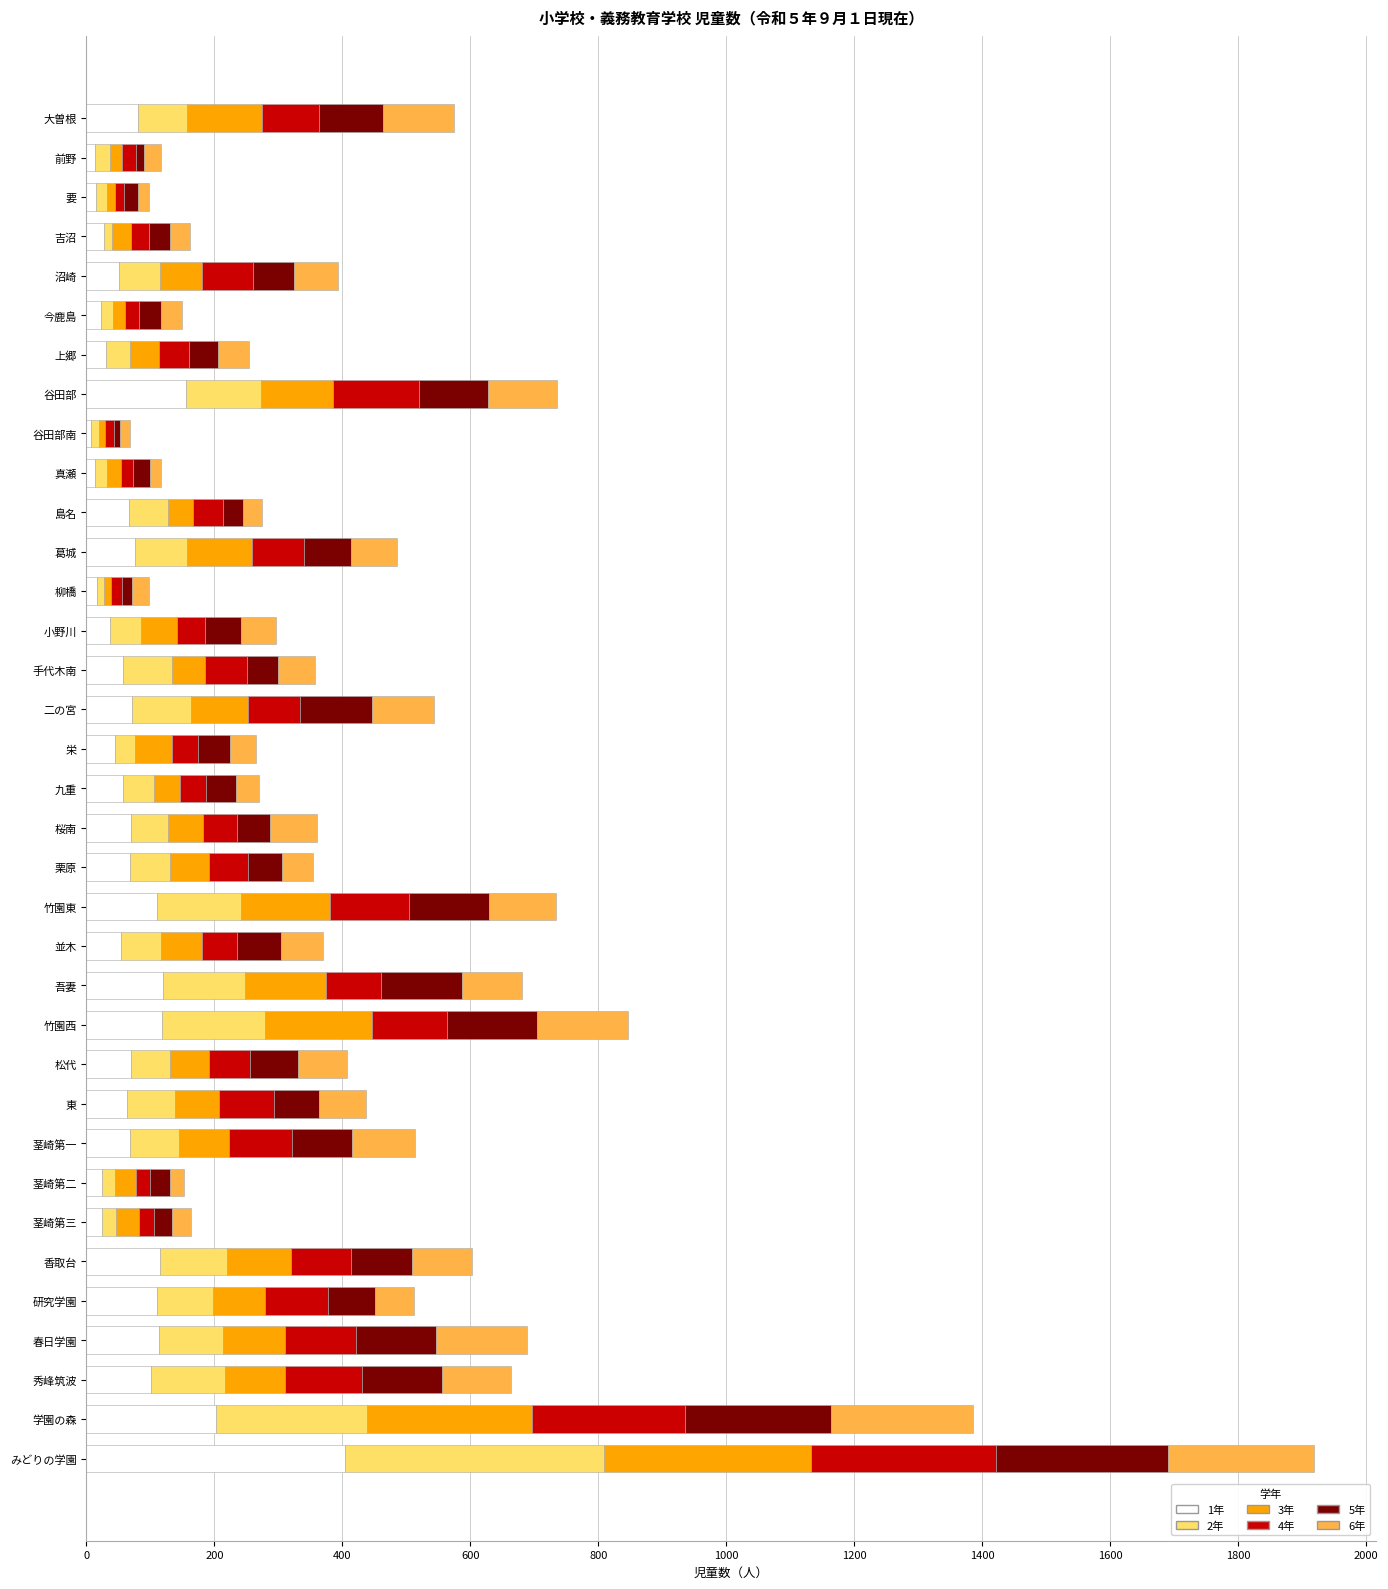

At which category is the sum across all series the highest?

みどりの学園